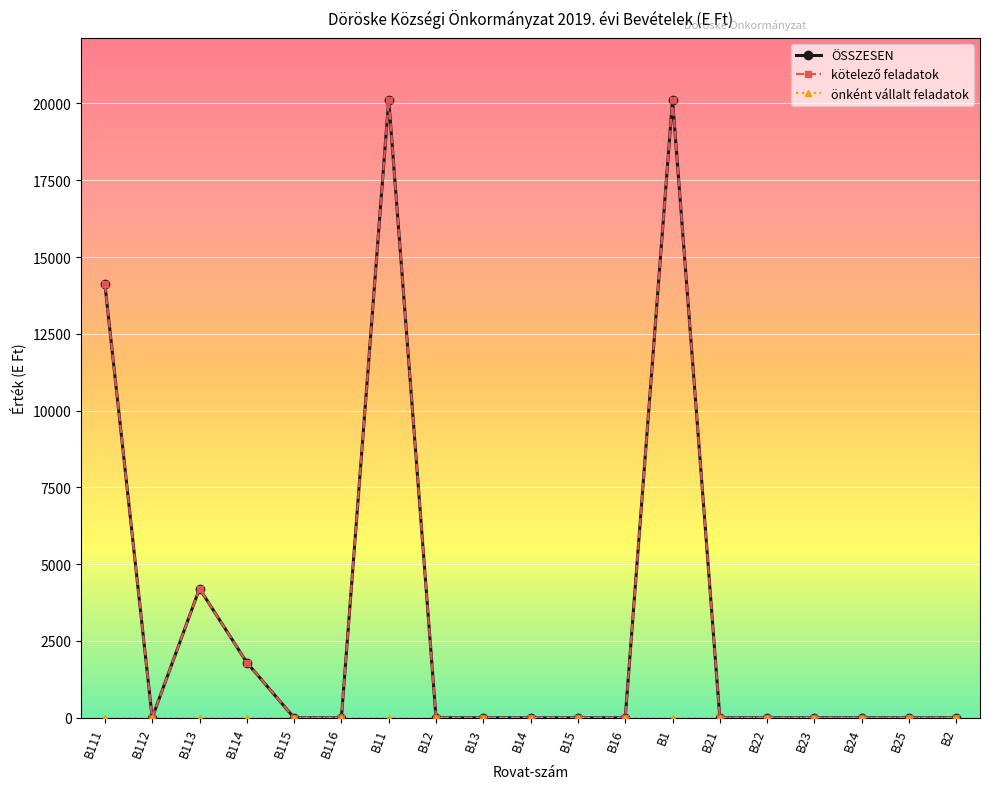

True or false: kötelező feladatok and ÖSSZESEN intersect in this chart.

False